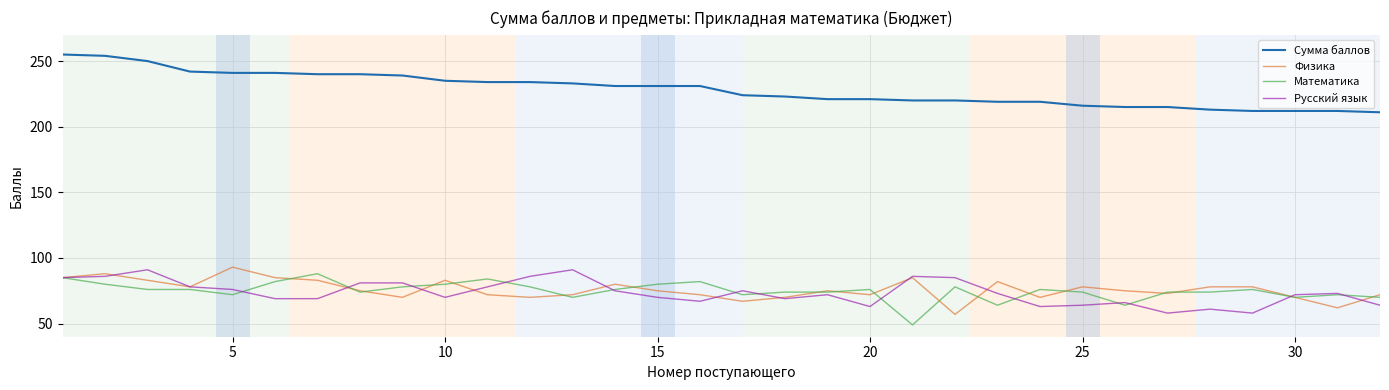

What is the difference between the maximum and minimum values in the Сумма баллов series?

44